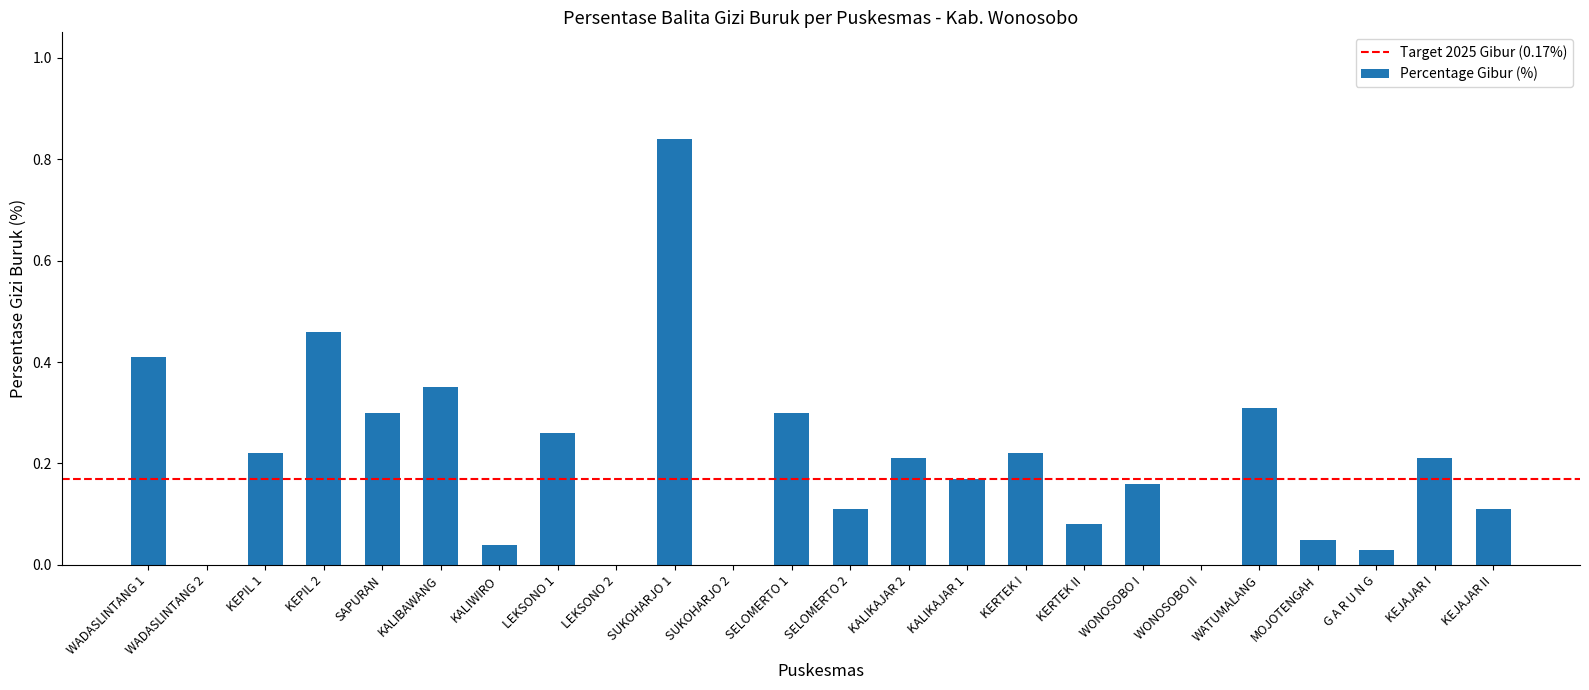

At which category does the chart reach its peak across all series?

SUKOHARJO 1